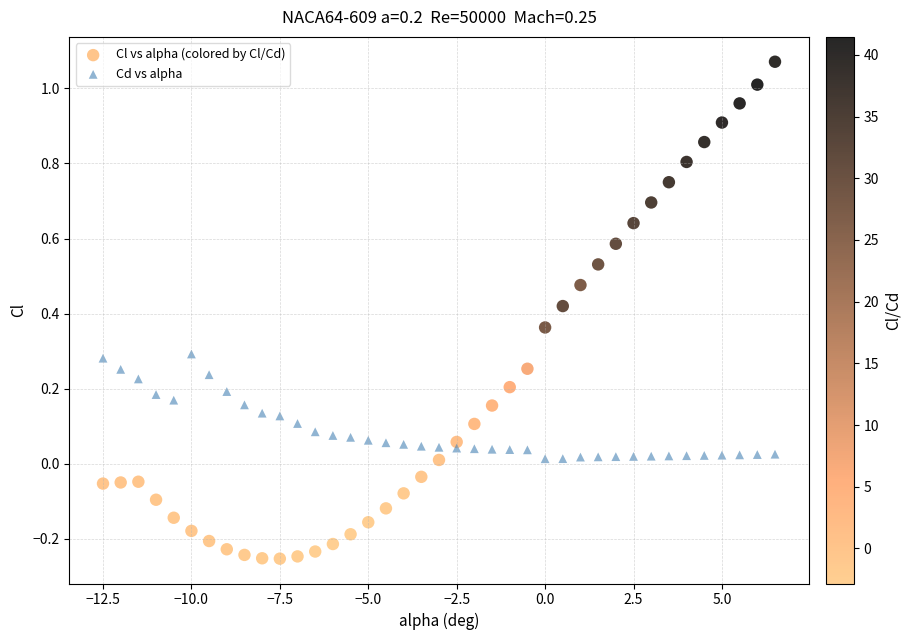

What are all the series names shown in the legend?

Cl vs alpha (colored by Cl/Cd), Cd vs alpha